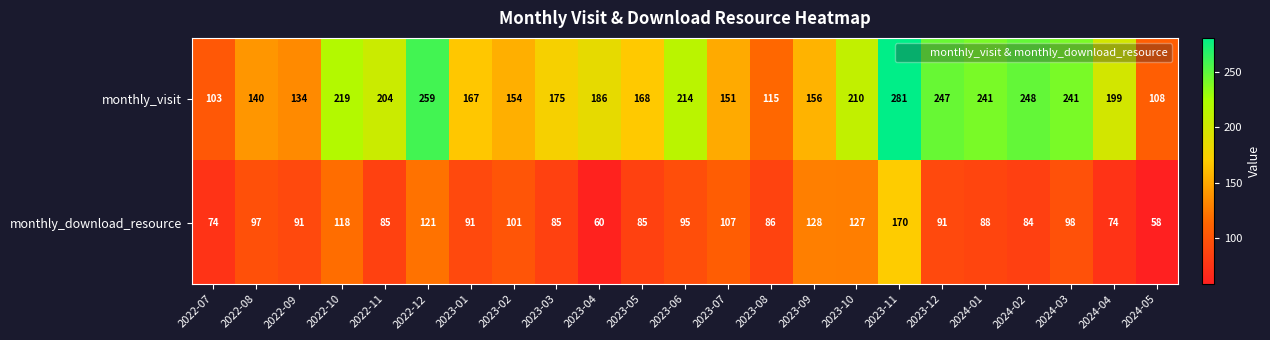

What is the sum of the monthly_download_resource values at 2022-10 and 2023-06?

213